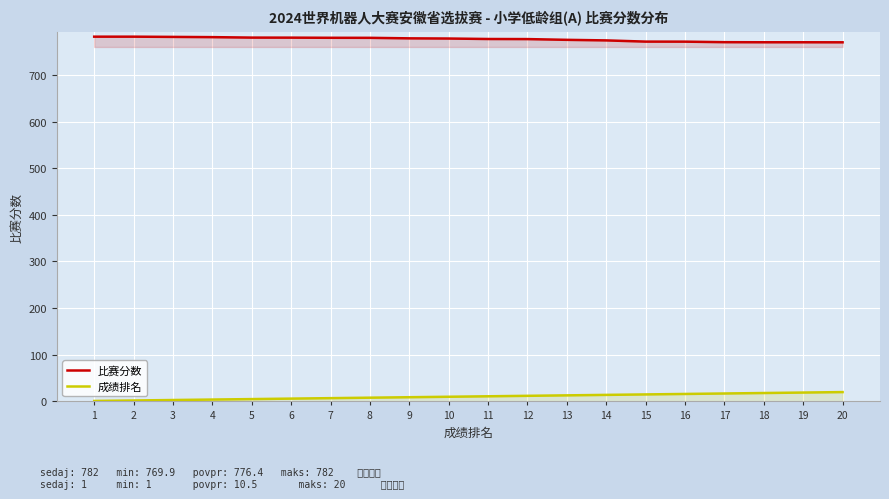

Which series has the largest range (max minus min)?

成绩排名